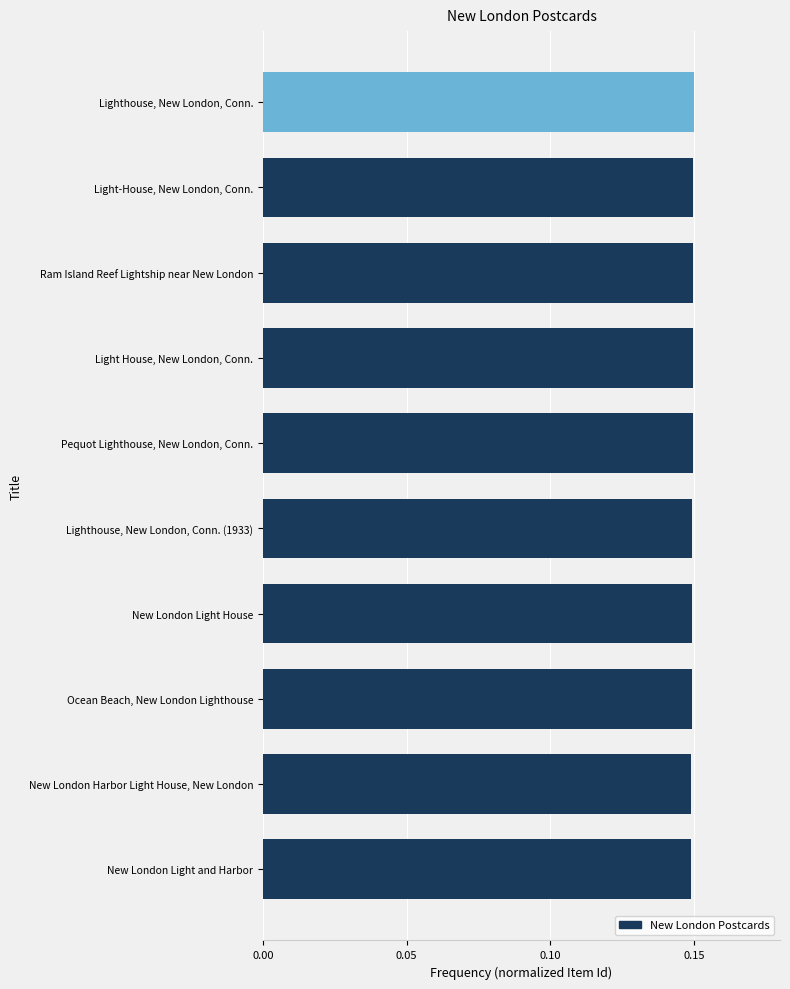

Count the number of categories in the chart.

10